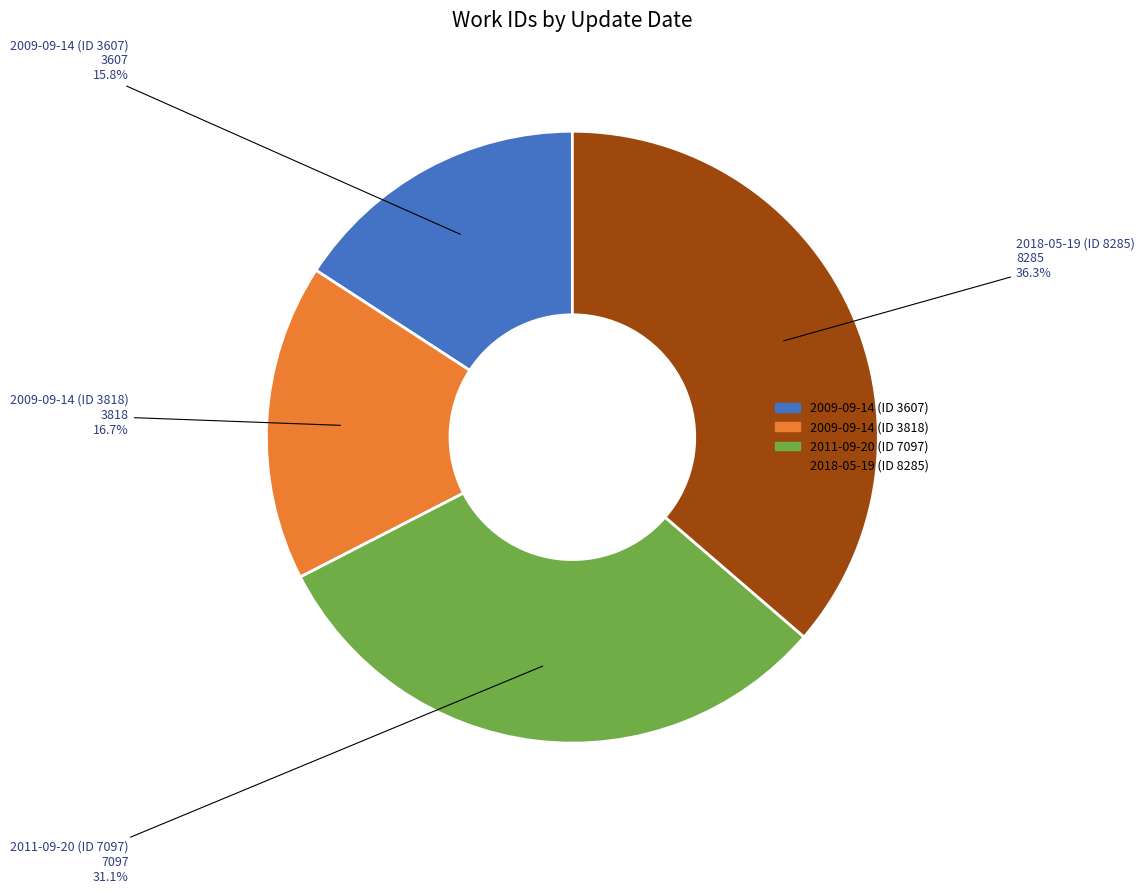

Does any single category account for the majority?

No